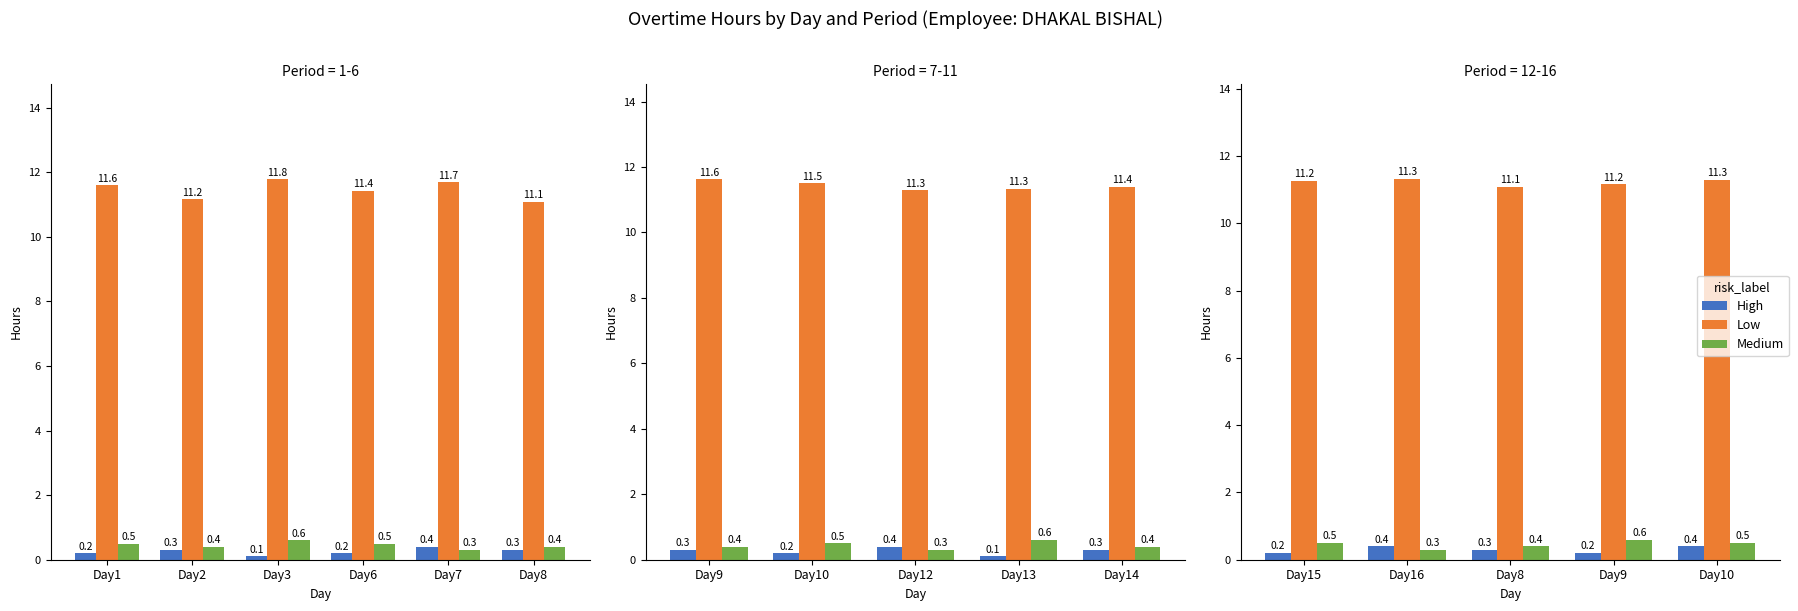

Does the chart contain stacked bars?

No